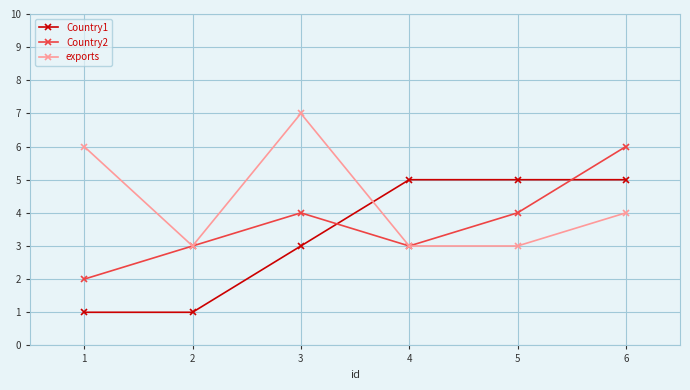

What is the value of the Country1 point at the 2nd from the left?

1